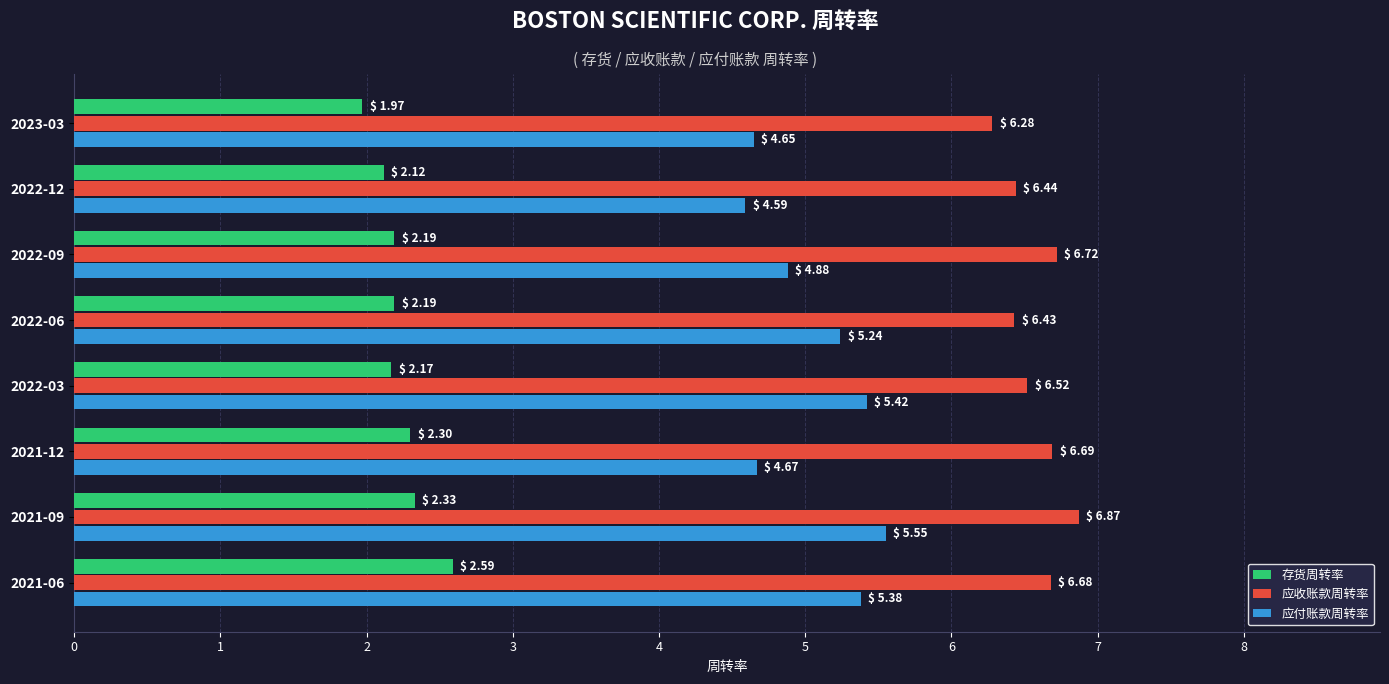

True or false: 应付账款周转率 has a value of 5.4 at 2021-06.

True